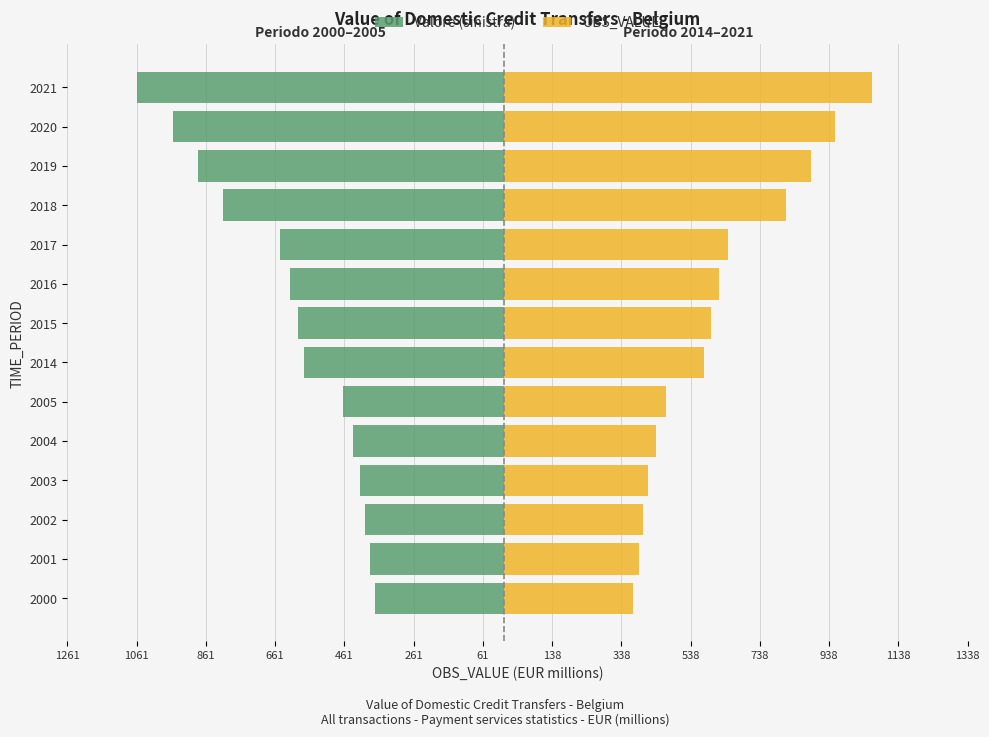

How many bars are there in each group?

2